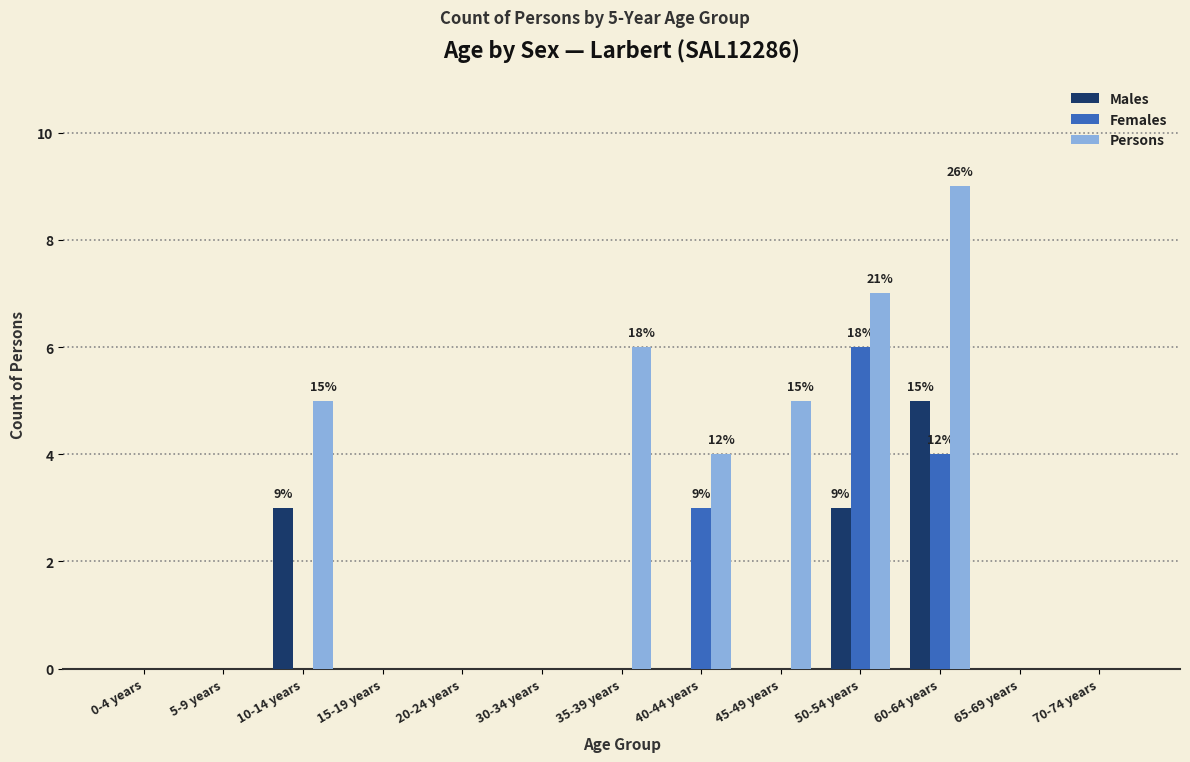

Reading left to right, list all the values displayed in this chart.

Males: 0-4 years=0	5-9 years=0	10-14 years=3	15-19 years=0	20-24 years=0	30-34 years=0	35-39 years=0	40-44 years=0	45-49 years=0	50-54 years=3	60-64 years=5	65-69 years=0	70-74 years=0
Females: 0-4 years=0	5-9 years=0	10-14 years=0	15-19 years=0	20-24 years=0	30-34 years=0	35-39 years=0	40-44 years=3	45-49 years=0	50-54 years=6	60-64 years=4	65-69 years=0	70-74 years=0
Persons: 0-4 years=0	5-9 years=0	10-14 years=5	15-19 years=0	20-24 years=0	30-34 years=0	35-39 years=6	40-44 years=4	45-49 years=5	50-54 years=7	60-64 years=9	65-69 years=0	70-74 years=0